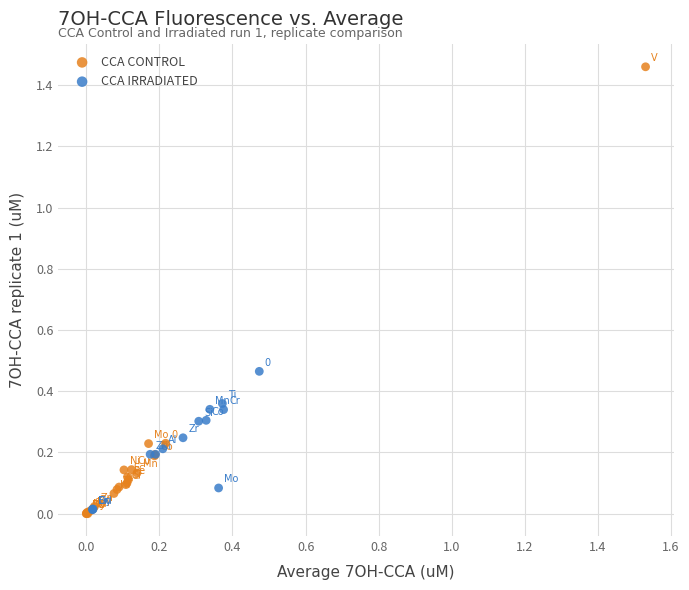

Which series has the largest Y range (max minus min)?

CCA CONTROL